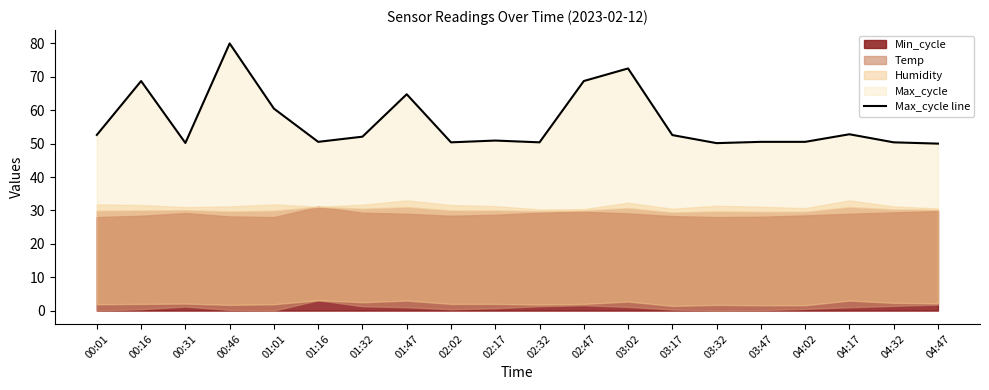

Which label corresponds to the smallest value in the chart?

04:47